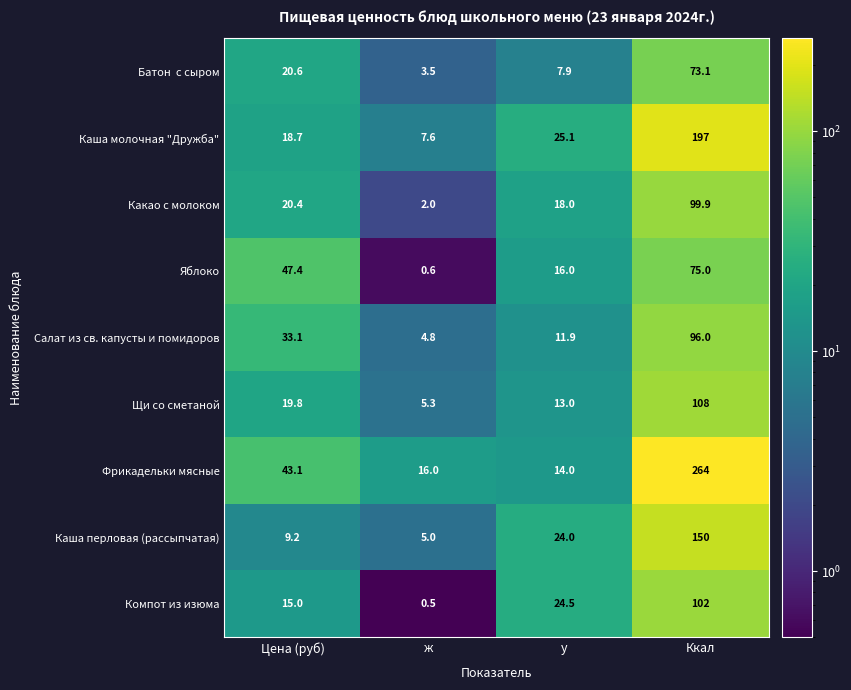

The value of Каша молочная "Дружба" at Ккал is 197.0. True or false?

True